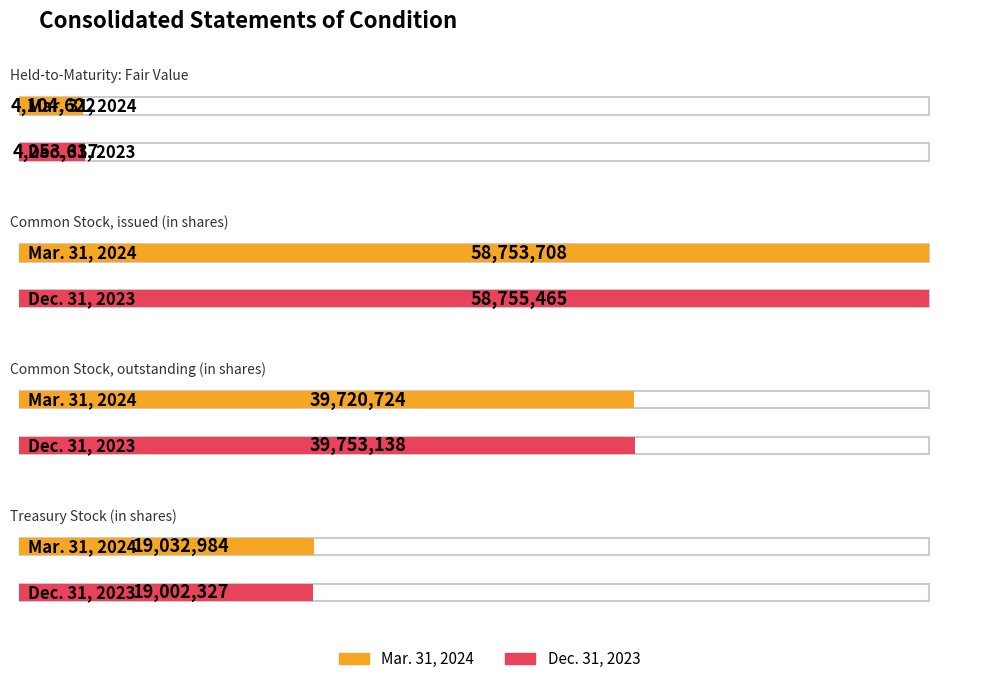

List the series in order of their peak value, highest first.

Dec. 31, 2023, Mar. 31, 2024